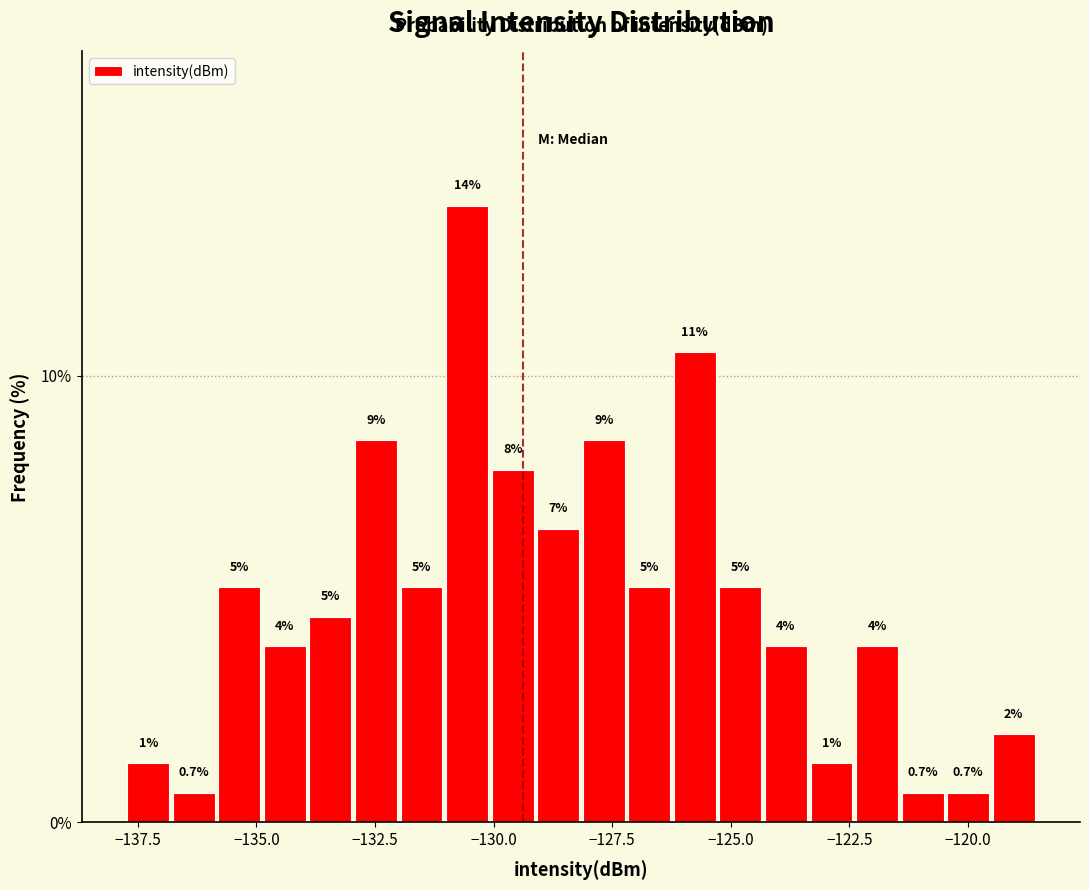

Around what value on the x-axis is the tallest bar? Give the approximate position of its centre, as read against the axis.

-130.5